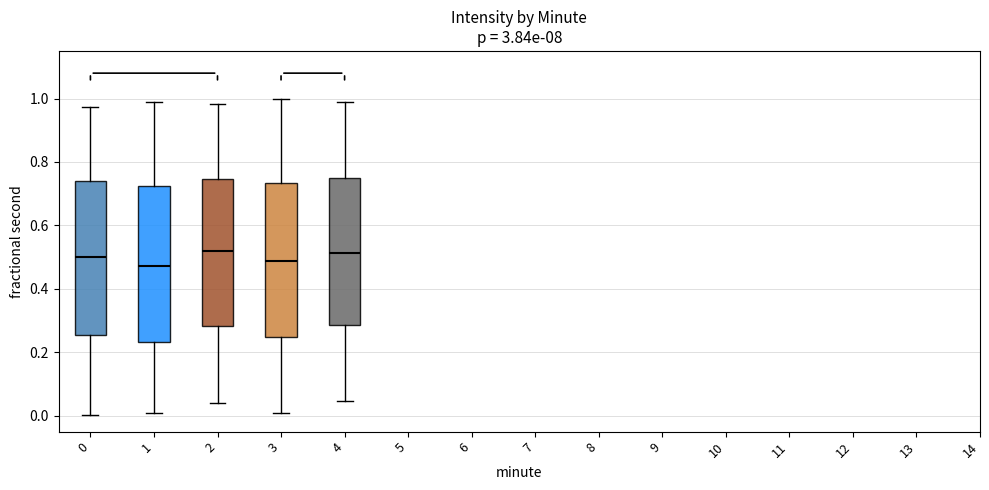

Where is the upper edge of the box at x = 3 on the y-axis? The values are not printed on the chart, so give them approximately, as read against the axis.

0.74